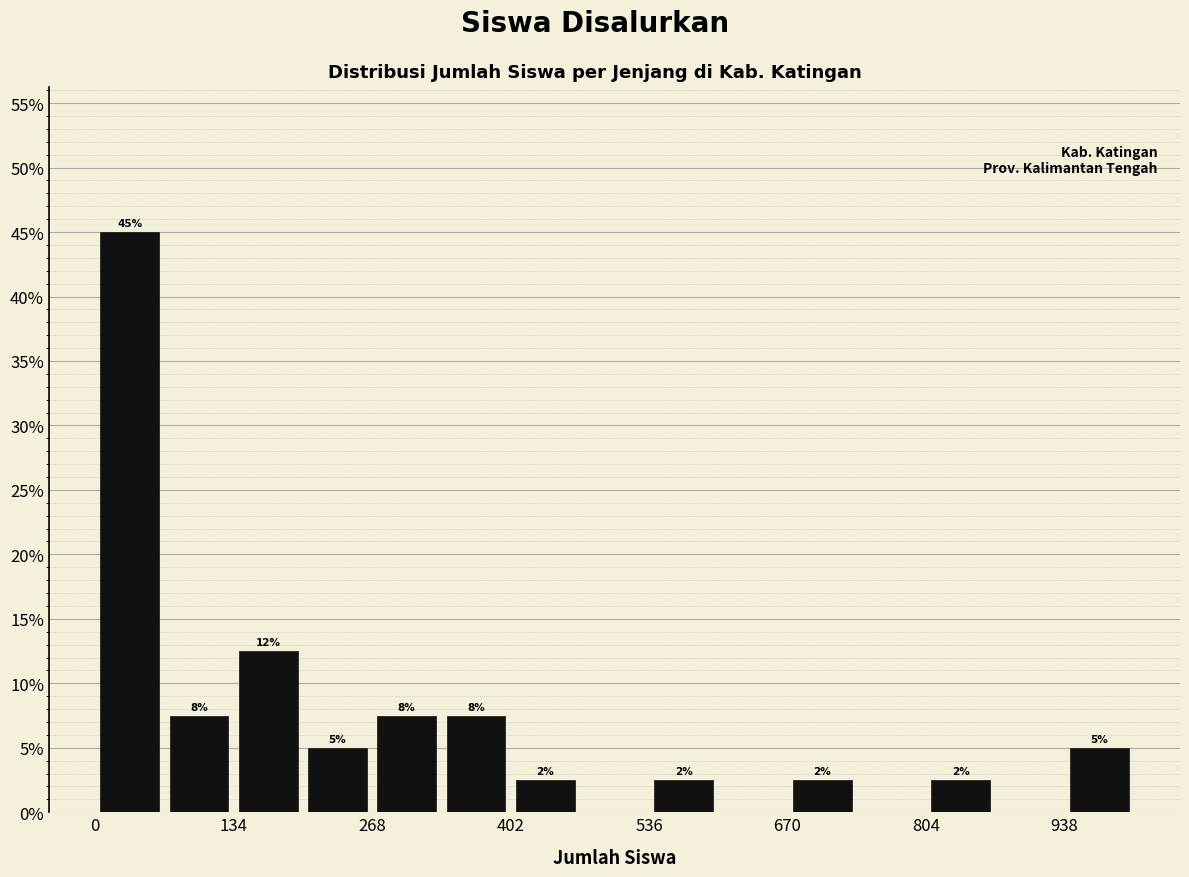

Read against the x-axis, roughly where is the centre of the tallest bar?

40